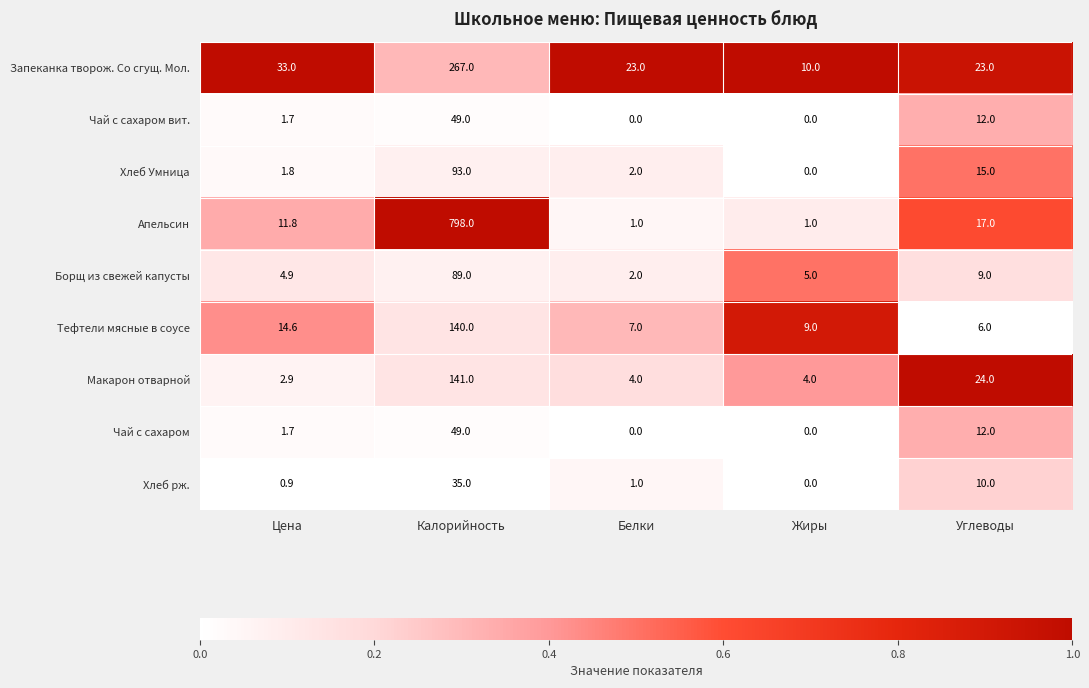

Is it true that Тефтели мясные в соусе equals 9.0 at Жиры?

True